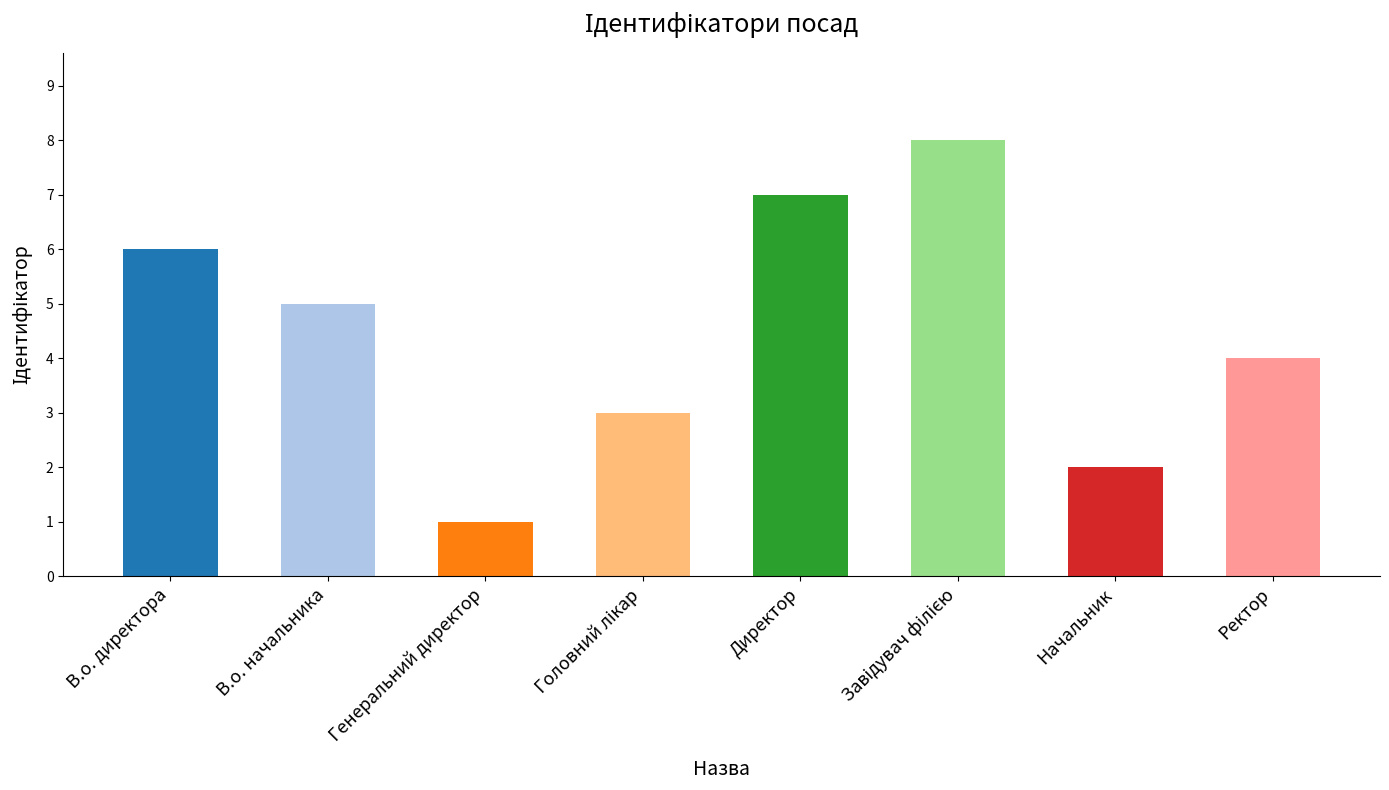

What is the difference between the maximum and second lowest values?

6